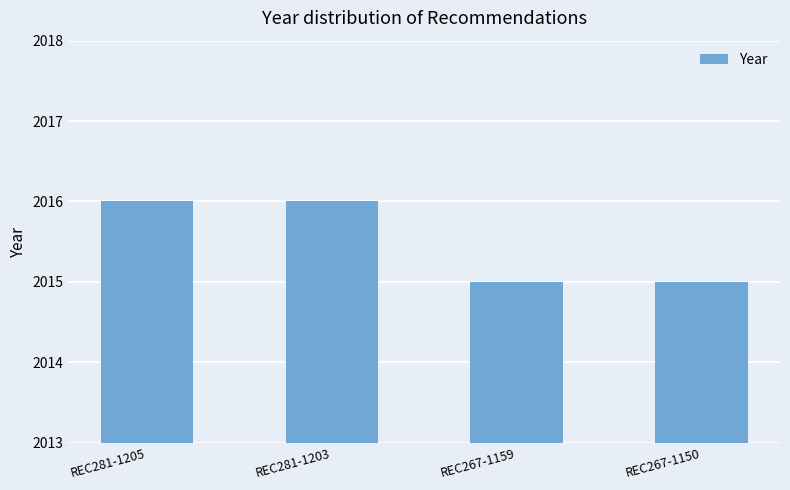

Count the number of data series in this chart.

1